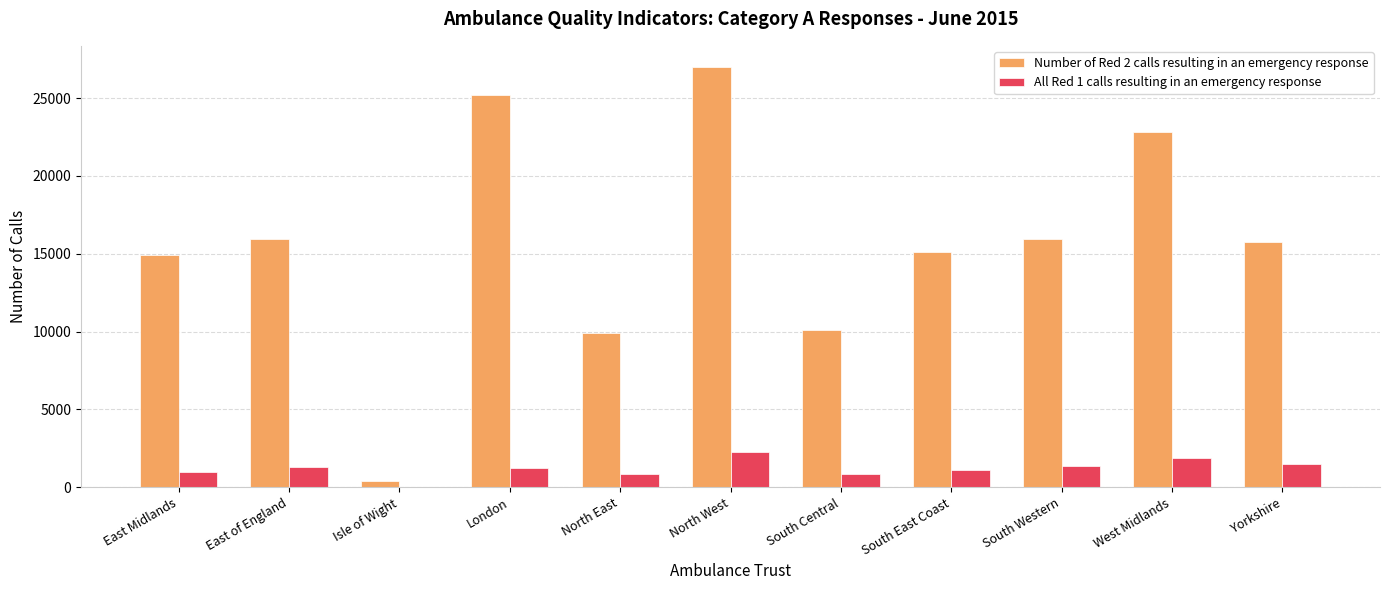

Which series changed the most between East Midlands and North West?

Number of Red 2 calls resulting in an emergency response